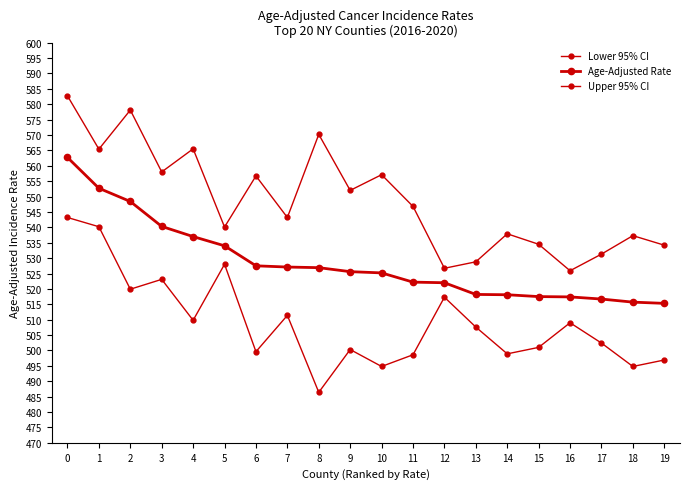

Which category has the lowest value in the Upper 95% CI series?

16